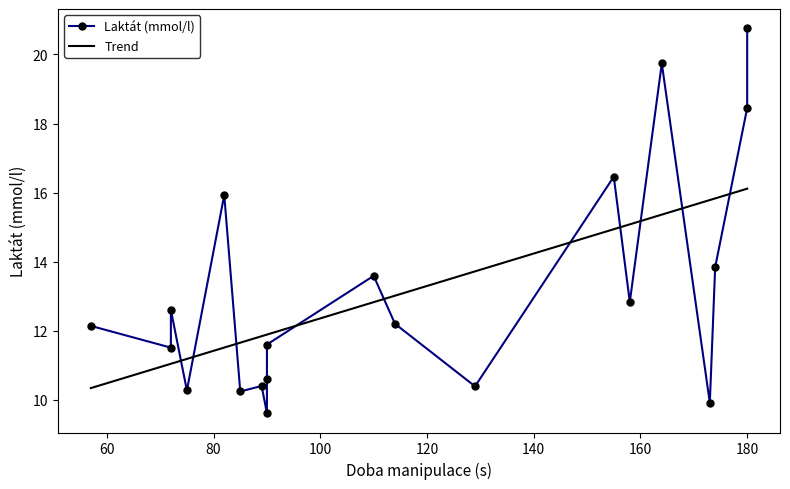

Does the chart have visible grid lines?

No